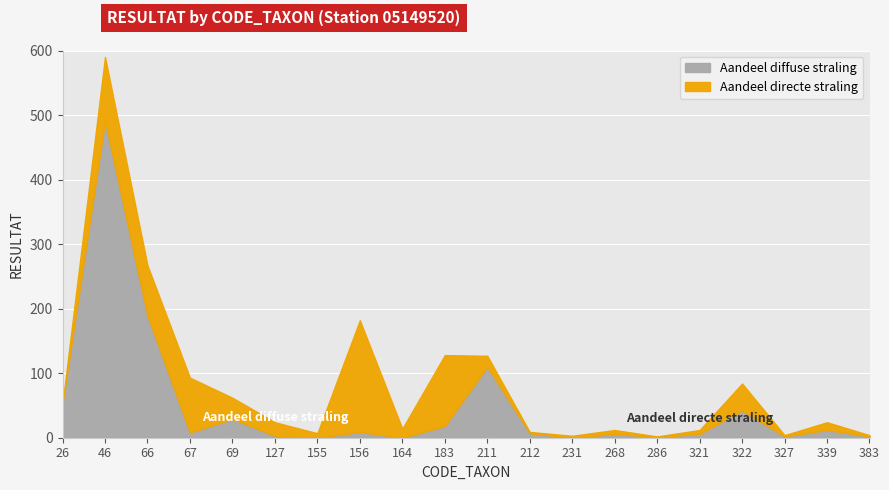

Which has a higher value, 164 or 127?

127